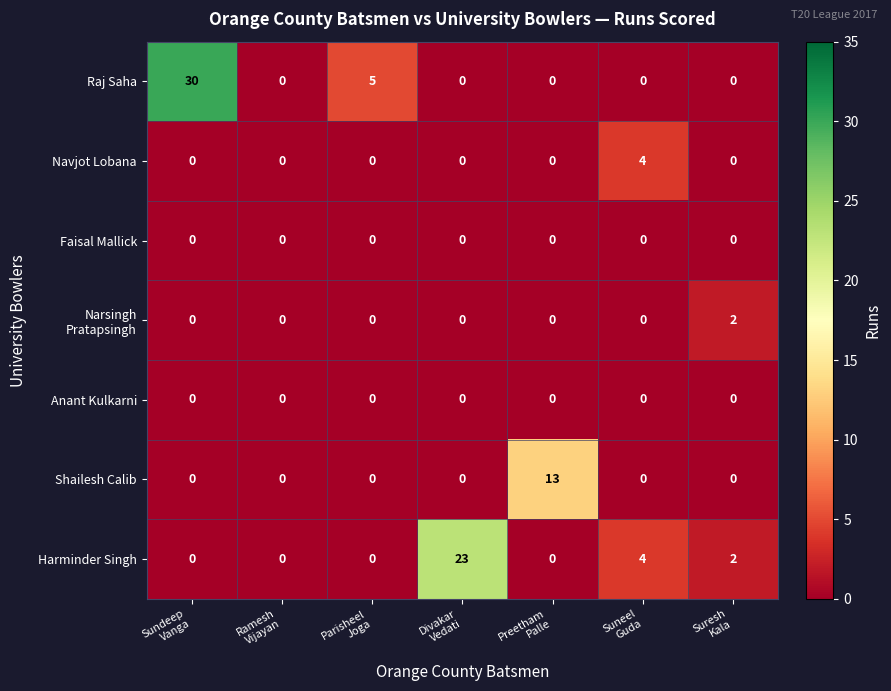

Which series has the largest total across all categories?

Raj Saha